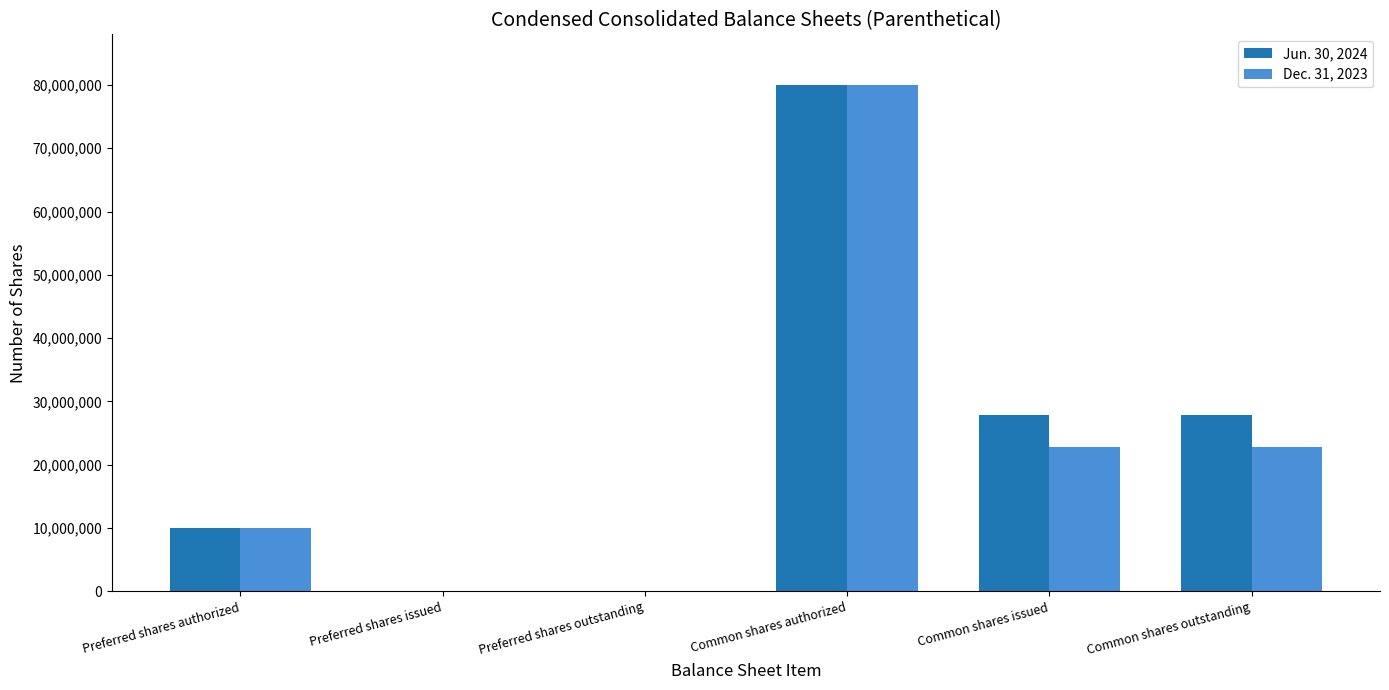

At which label does Dec. 31, 2023 reach its peak?

Common shares authorized